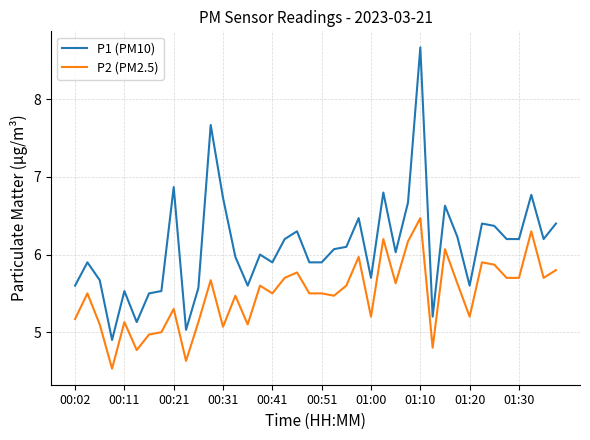

Rank the series by their average value, from lowest to highest.

P2 (PM2.5), P1 (PM10)